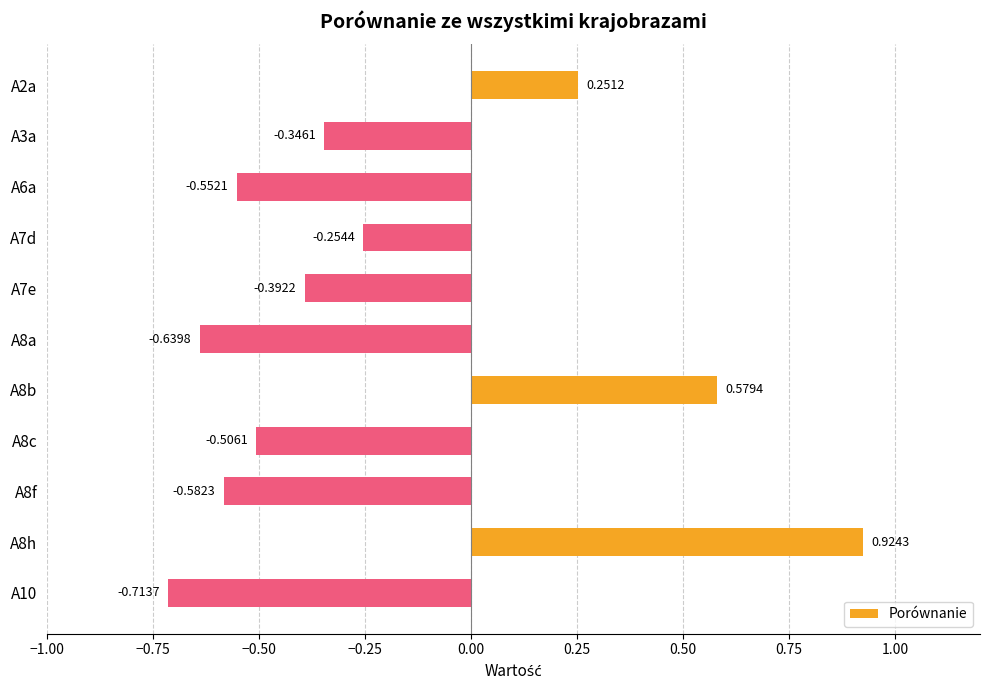

Does the chart contain stacked bars?

No